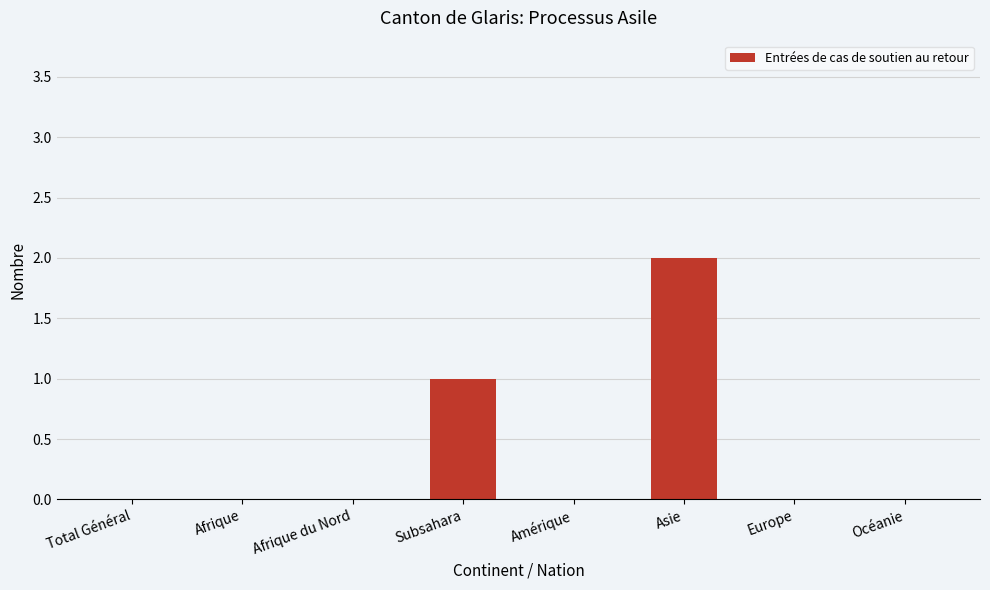

Which label corresponds to the largest value in the chart?

Asie